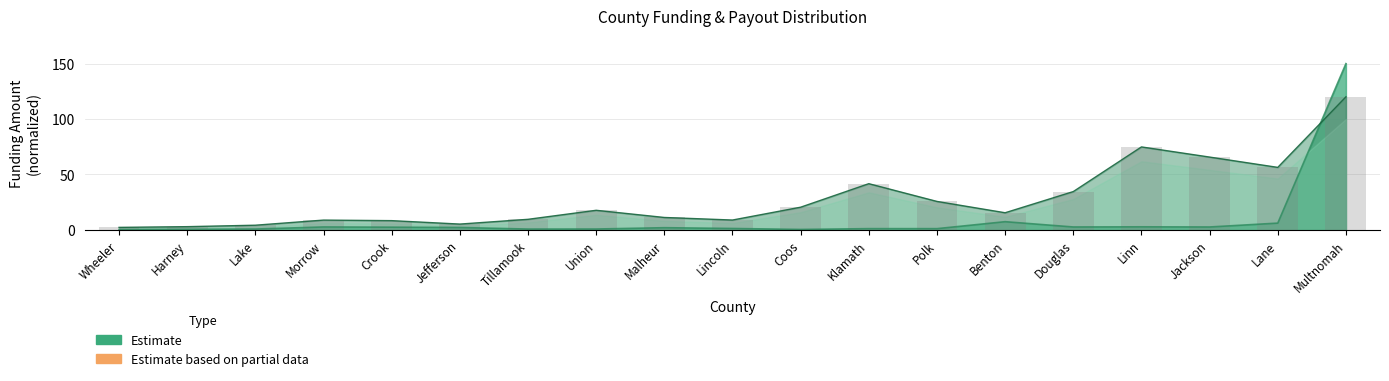

Reading left to right, extract all data points from this chart.

Period 1 Funding: Wheeler=0.1	Harney=0.3	Lake=0.5	Morrow=2.4	Crook=2.2	Jefferson=2.0	Tillamook=0.5	Union=0.6	Malheur=1.8	Lincoln=1.1	Coos=0.2	Klamath=0.9	Polk=0.9	Benton=7.2	Douglas=2.4	Linn=2.6	Jackson=2.4	Lane=5.9	Multnomah=150.0
Total Payout: Wheeler=2.1	Harney=2.7	Lake=4.0	Morrow=8.6	Crook=8.1	Jefferson=5.0	Tillamook=9.3	Union=17.5	Malheur=11.0	Lincoln=8.7	Coos=20.3	Klamath=41.5	Polk=25.5	Benton=15.3	Douglas=34.4	Linn=74.7	Jackson=65.6	Lane=56.3	Multnomah=120.0